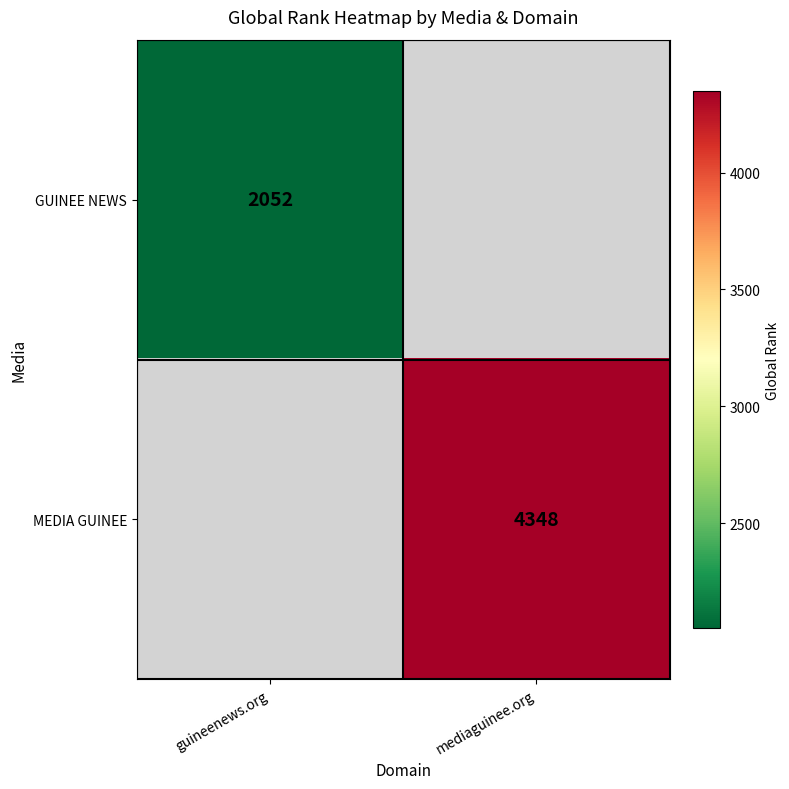

The MEDIA GUINEE series shows 1268.0 at mediaguinee.org. True or false?

False